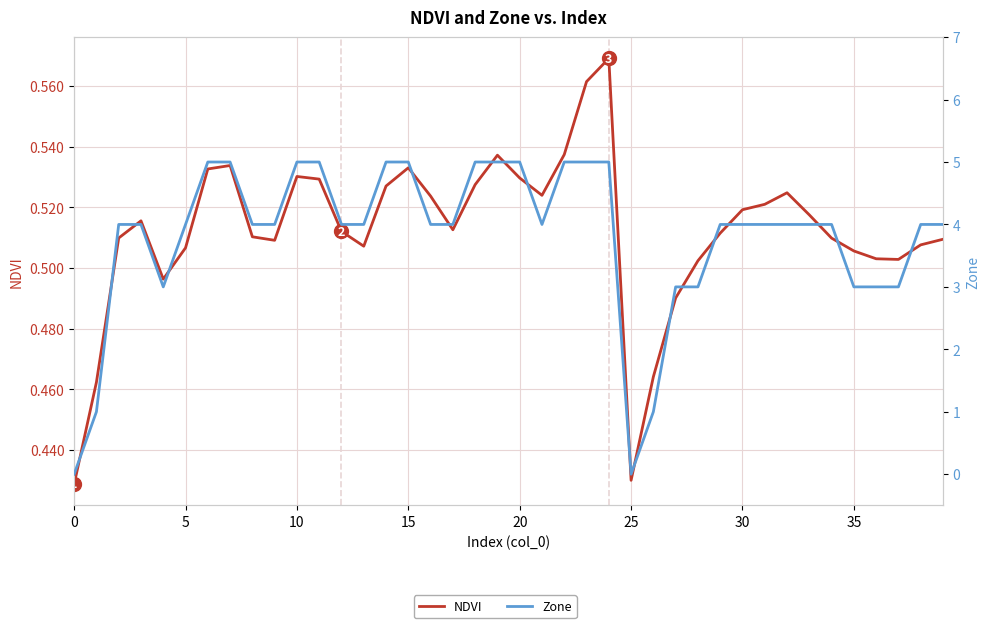

What is the lowest value of the NDVI series?

0.4